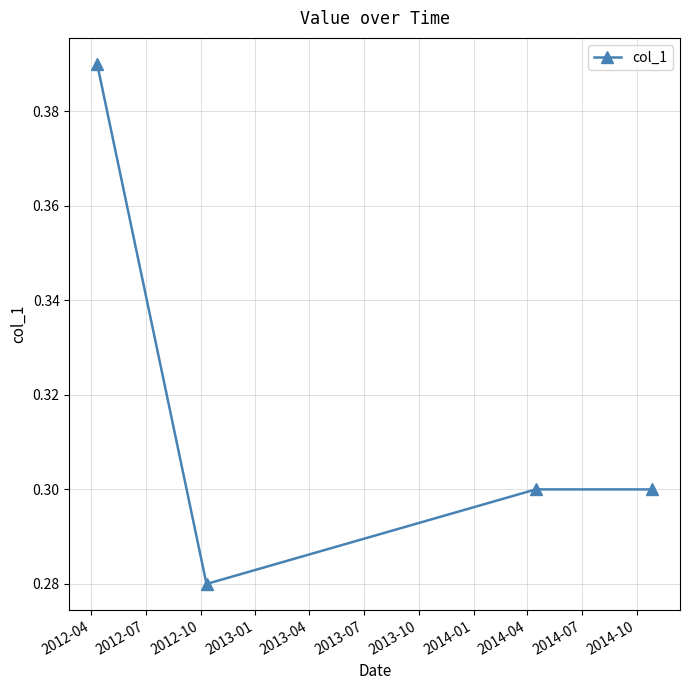

What is the sum of all values?

1.3